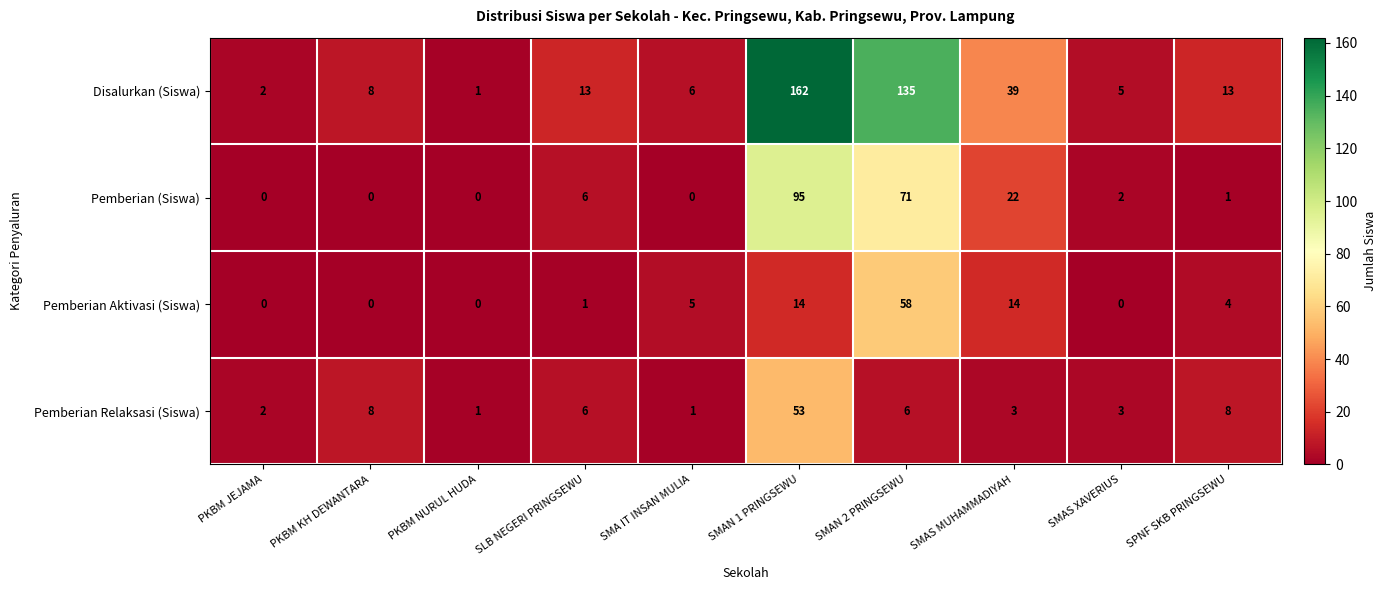

What is the sum of the Disalurkan (Siswa) values at SMAS MUHAMMADIYAH and SMAS XAVERIUS?

44